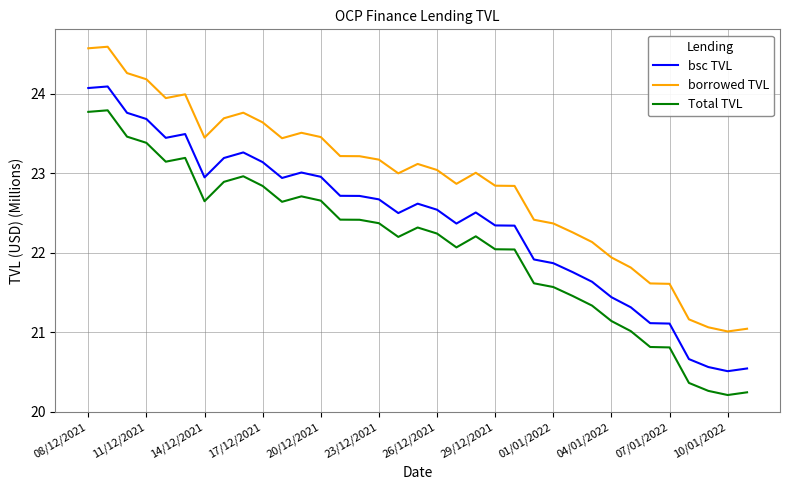

What is the lowest value of the bsc TVL series?

20.5